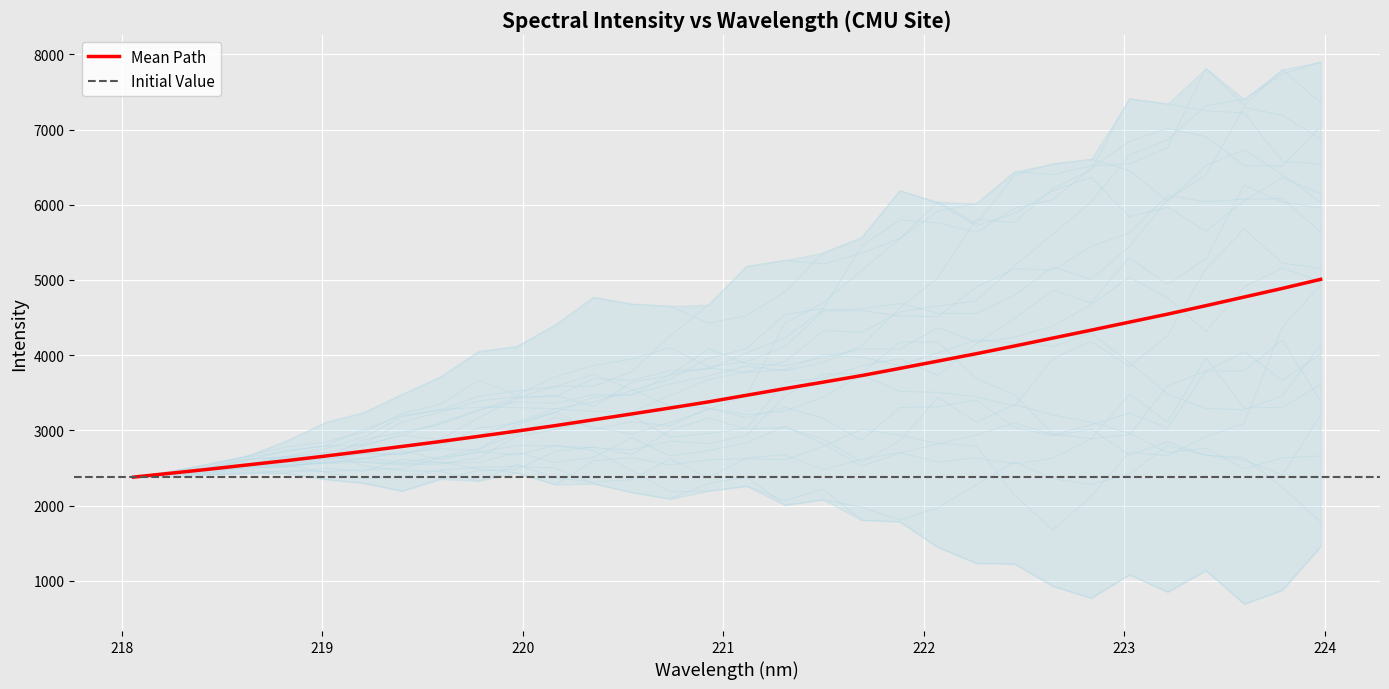

What position from the left is 219.0156?

6